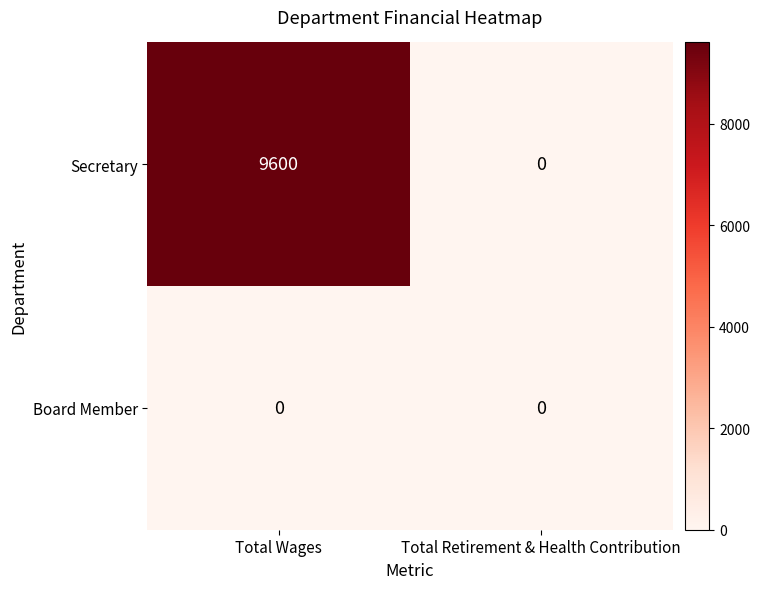

List the series in order of their peak value, highest first.

Secretary, Board Member